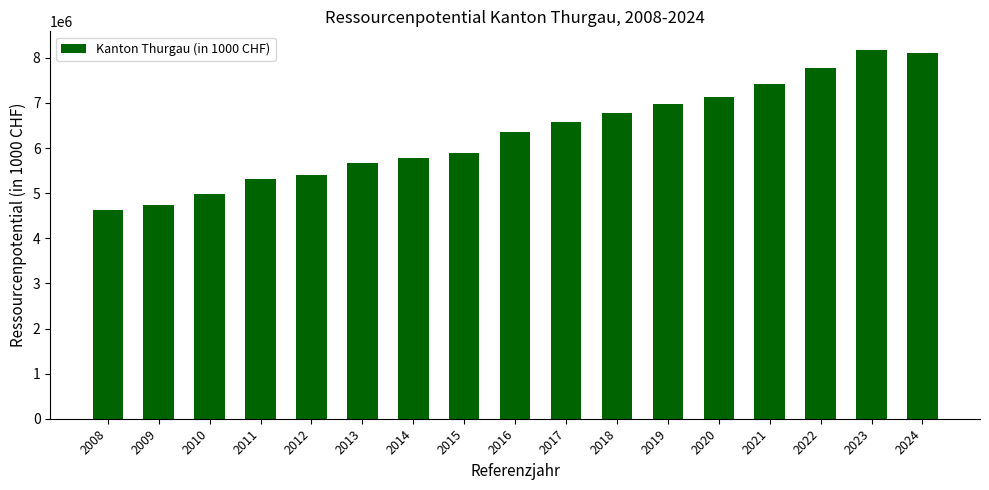

What is the difference between the values at 2008 and 2017?

1946305.8